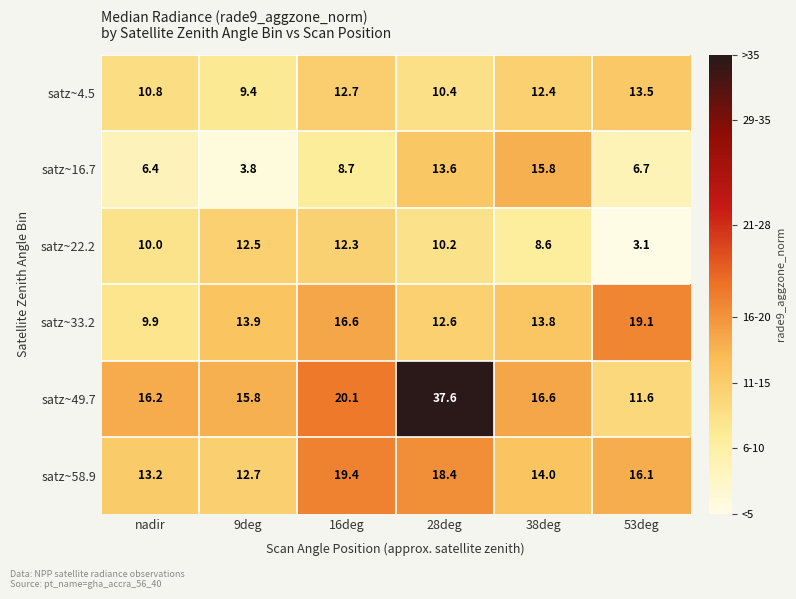

What is the difference between the highest and lowest values at 28deg?

27.4